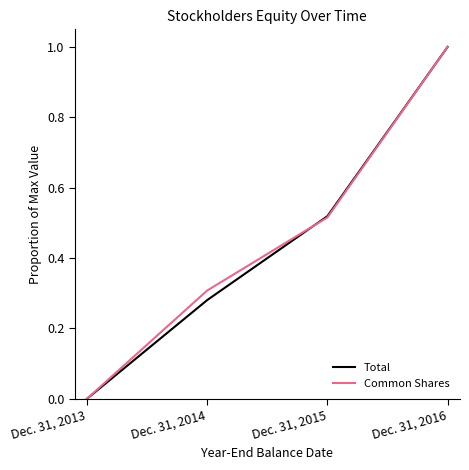

At which category is the sum across all series the highest?

Dec. 31, 2016